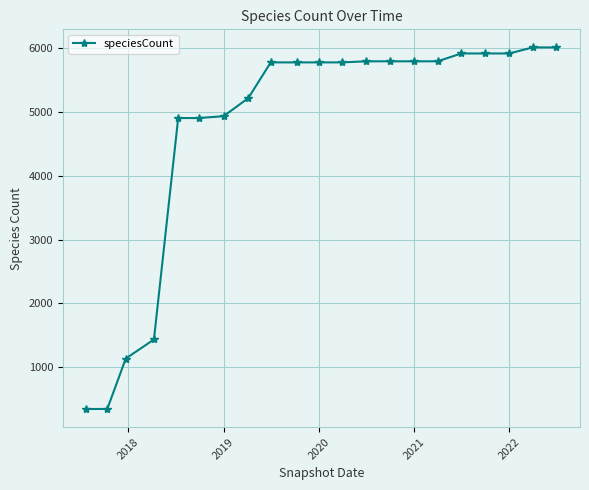

What is the average value?

4730